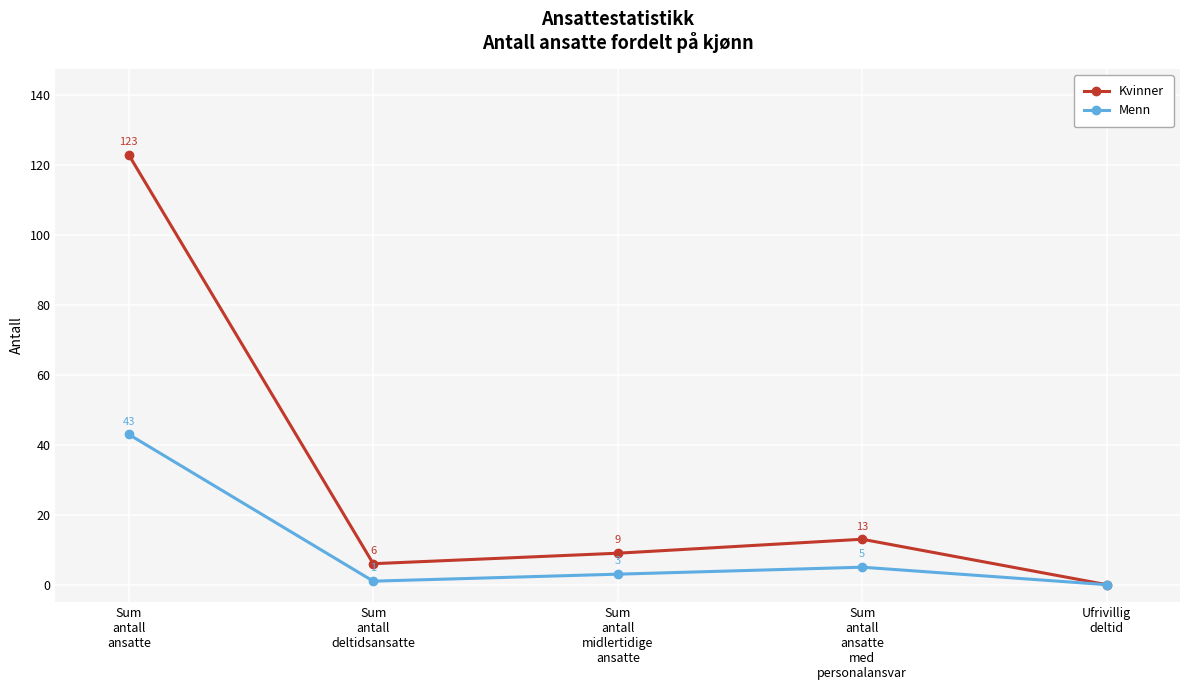

What is the sum of all Kvinner values?

151